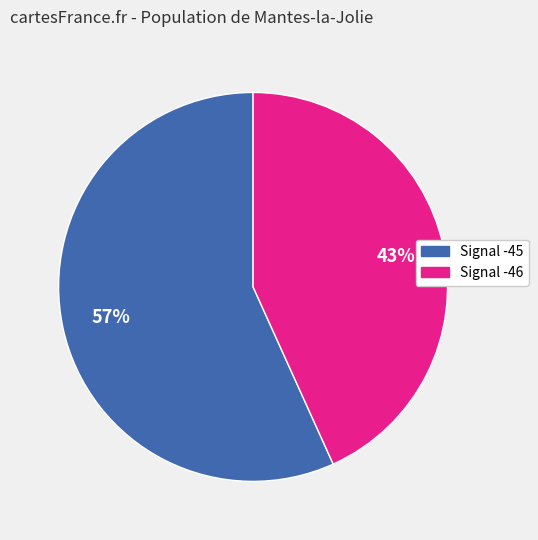

Is there any slice that represents more than half of the pie?

Yes